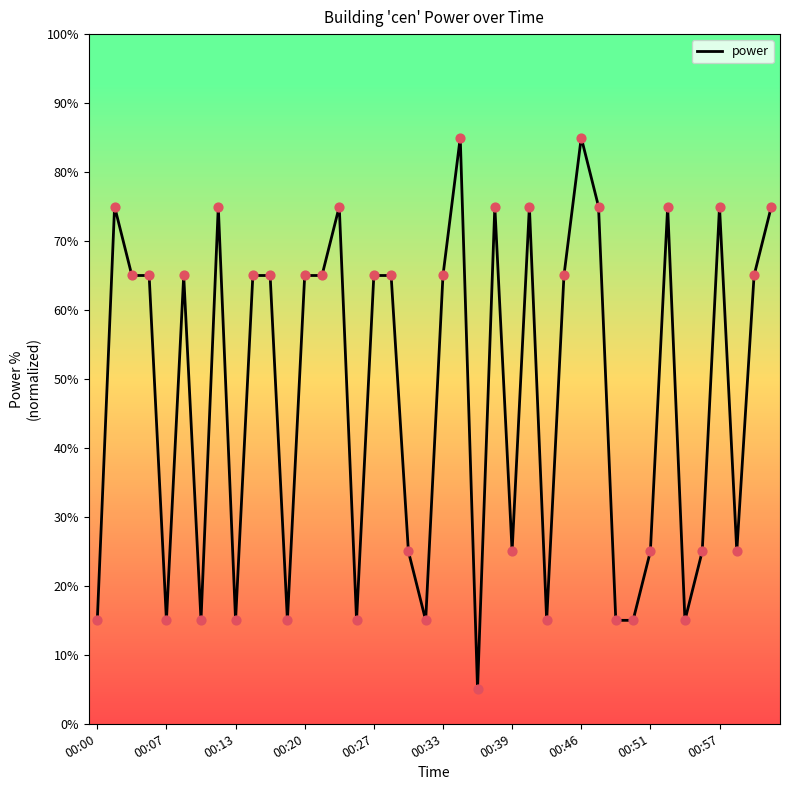

What is the maximum value shown in the chart?

85.0